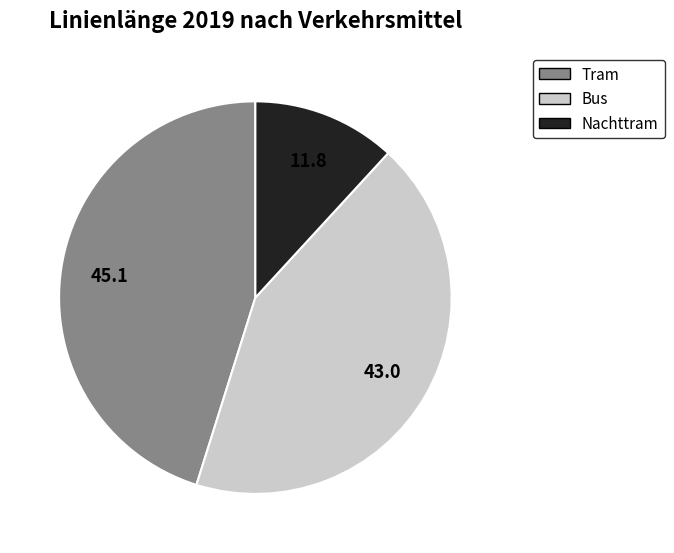

Combined, do Tram and Nachttram account for over 50%?

Yes